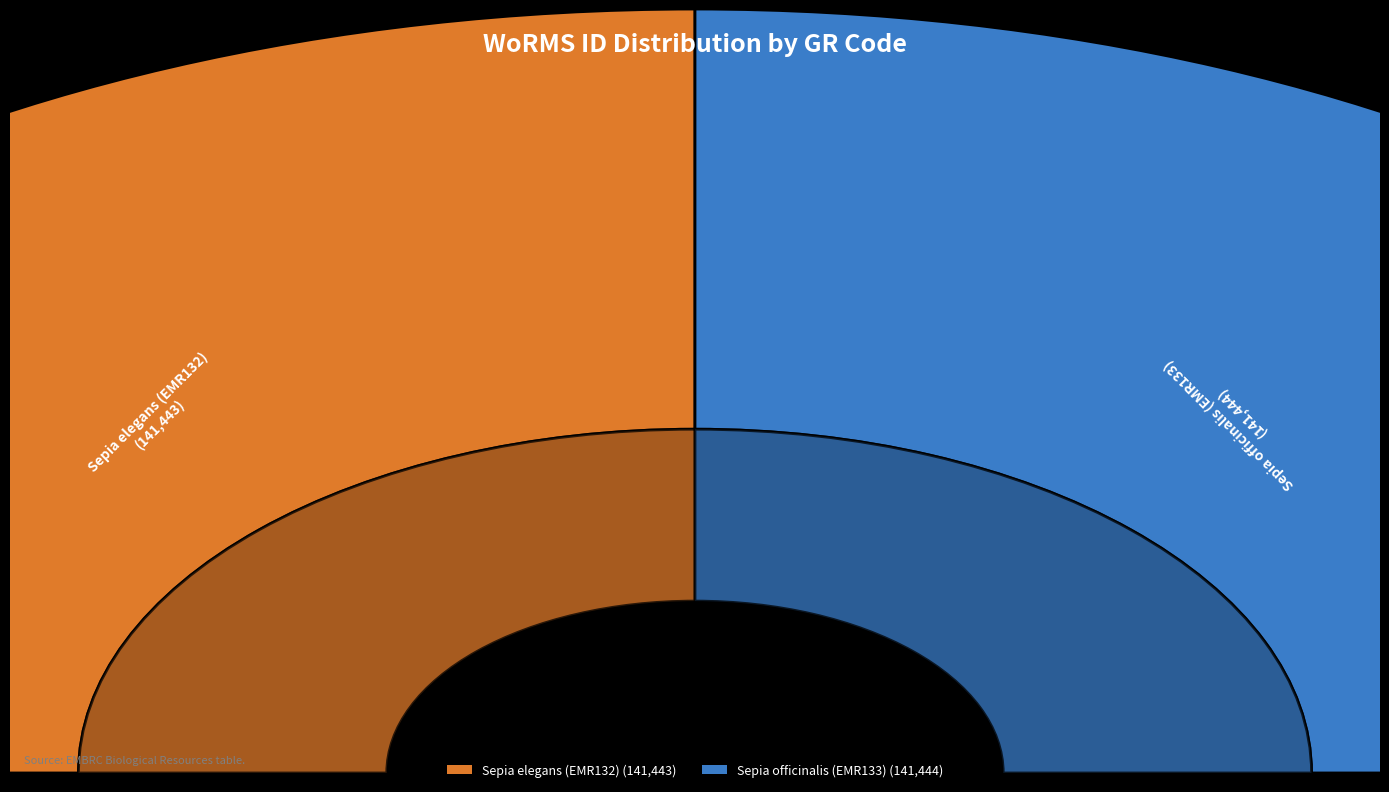

To the nearest percent, what is the combined percentage of Sepia elegans (EMR132) and Sepia officinalis (EMR133)?

100%